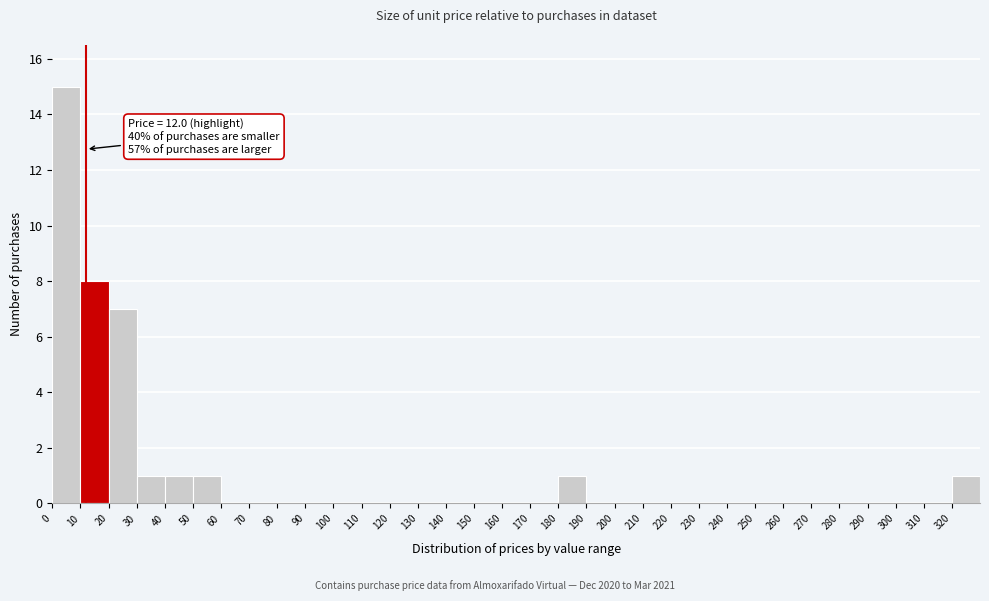

Over which range of the x-axis is the bar tallest?

0 to 10